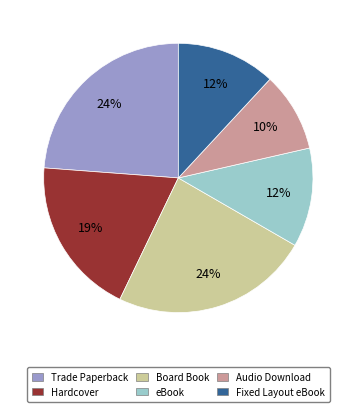

Which category has the smallest portion of the pie?

Audio Download